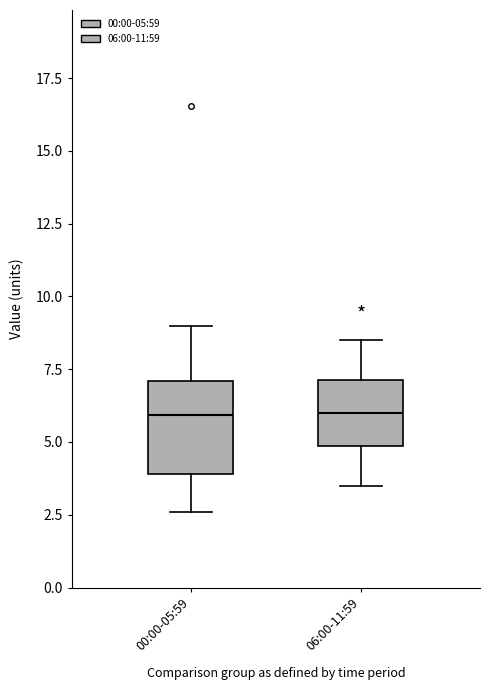

Reading left to right, transcribe this box plot: for each box, give where its median line is, the range the box spans, and where its two whiskers end, as read against the y-axis. The values are not printed on the chart, so give them approximately, as read against the axis.

00:00-05:59: median 6.0, box 4.0 to 7.0, whiskers 2.5 to 9.0
06:00-11:59: median 6.0, box 5.0 to 7.0, whiskers 3.5 to 8.5